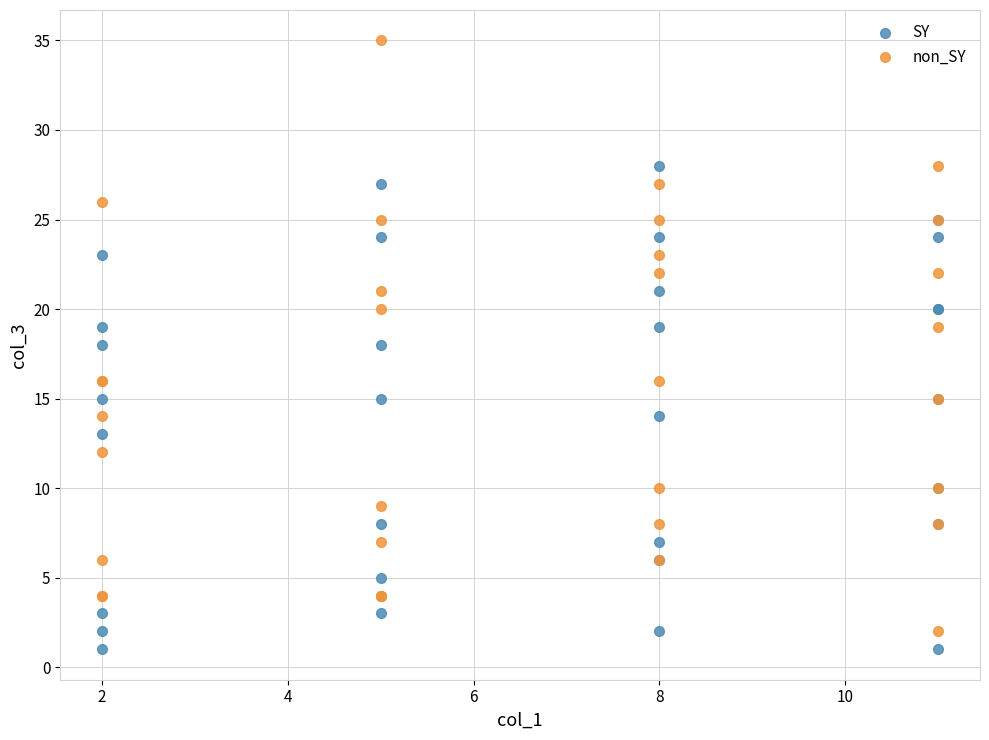

Which series contains the lowest Y value?

SY